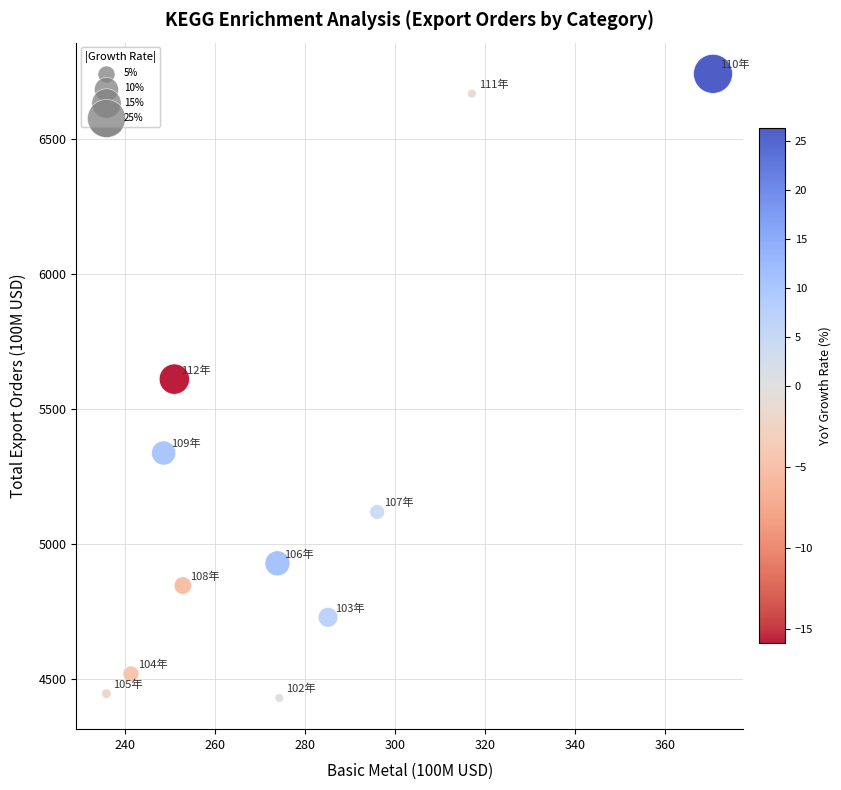

What is the average Y value?

5215.4